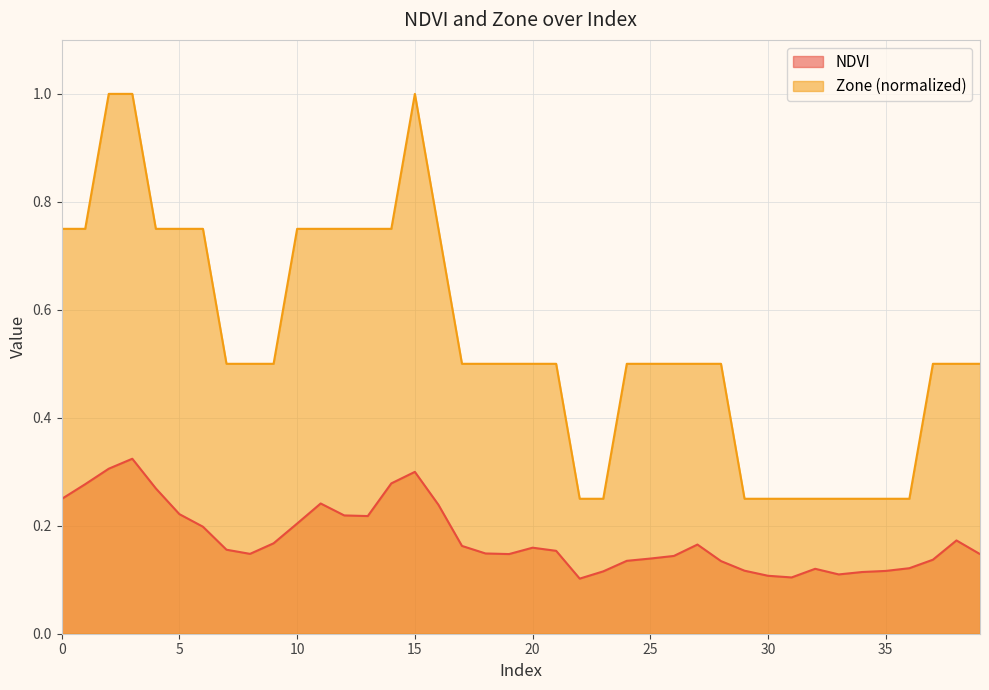

True or false: Zone and NDVI cross at least once.

False